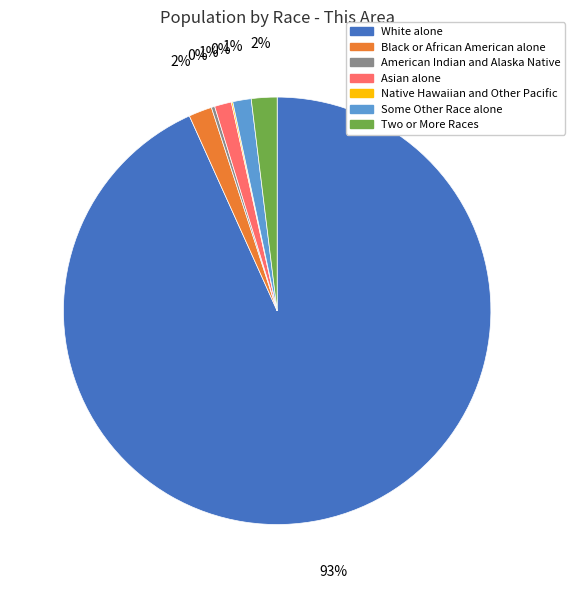

To the nearest percent, what is the average slice percentage?

14%